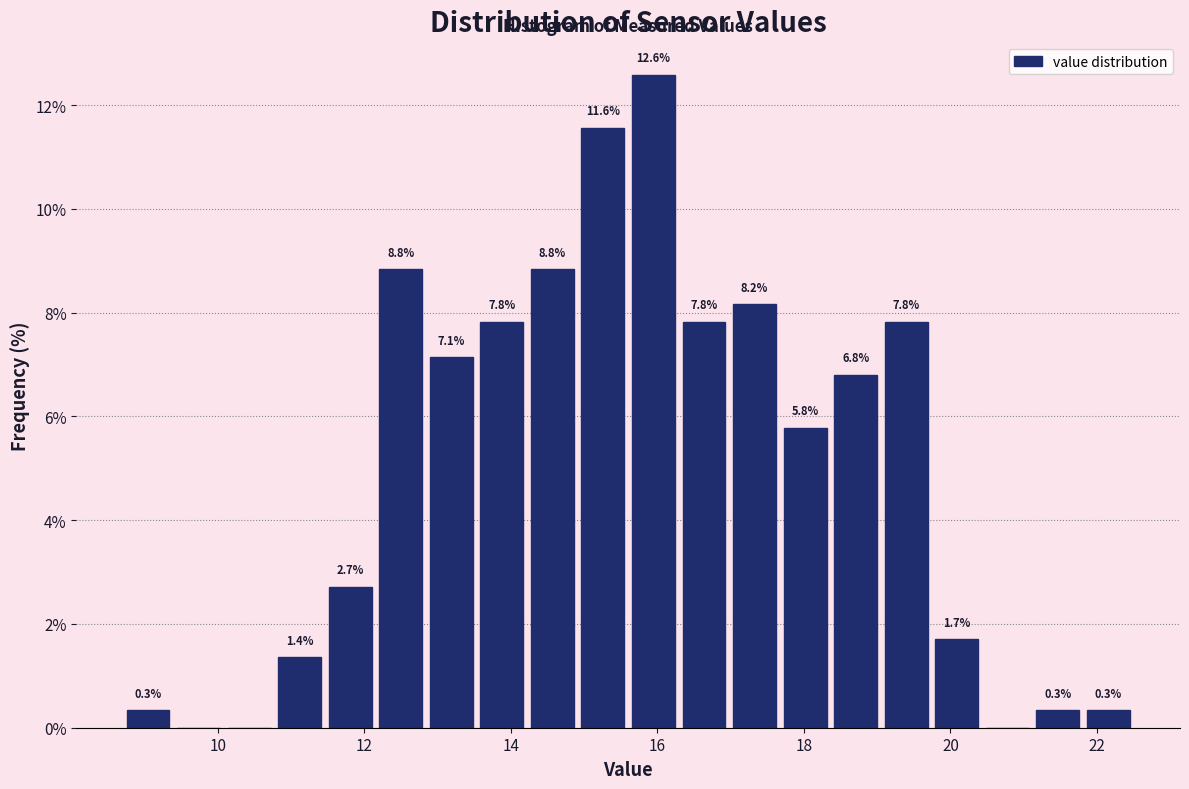

Around what value on the x-axis is the tallest bar? Give the approximate position of its centre, as read against the axis.

16.0